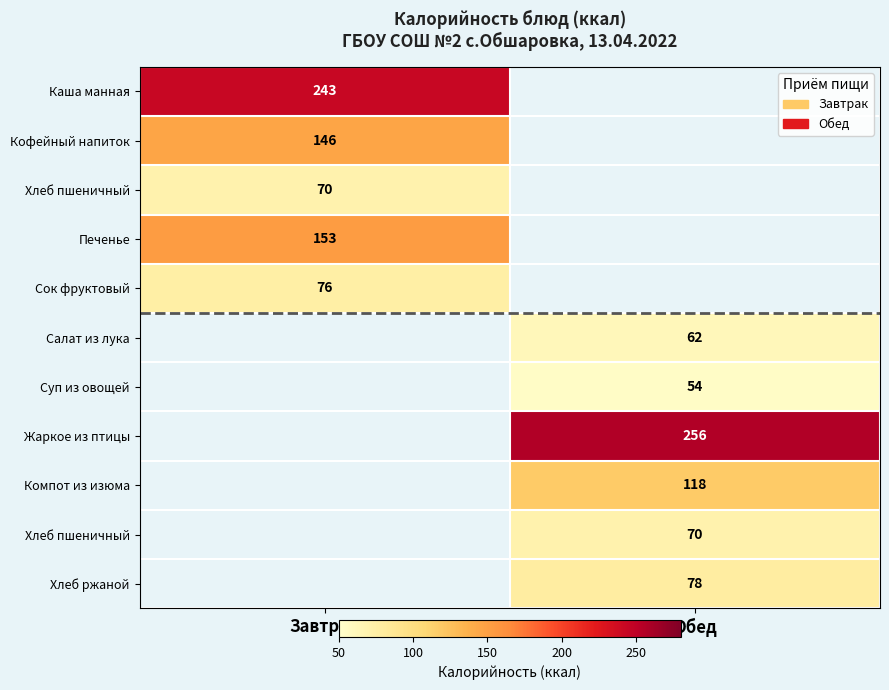

How many categories are shown in the chart?

2